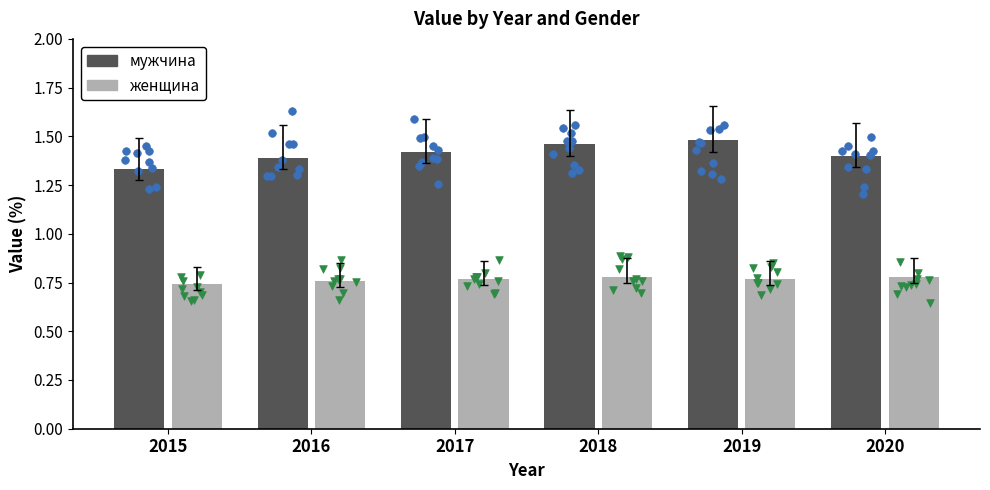

Which series reaches the maximum Y coordinate?

мужчина